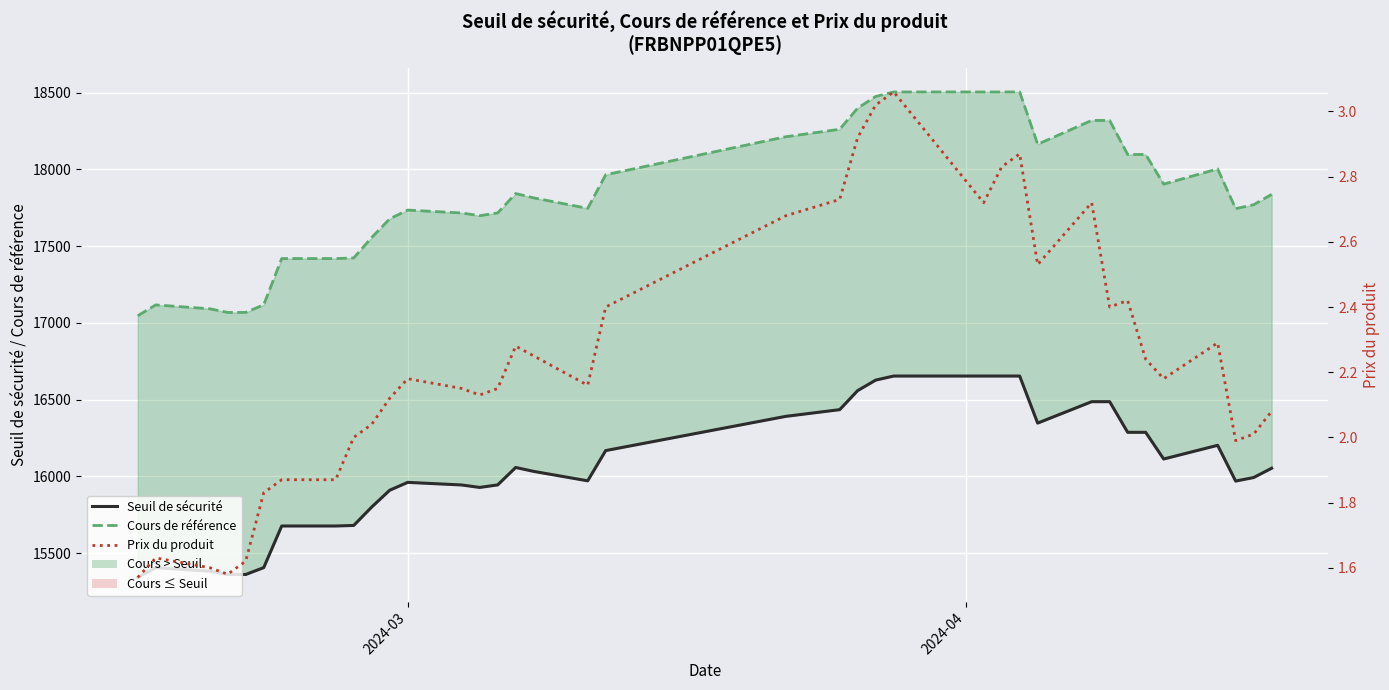

How many values in the Prix du produit series are below 2?

9